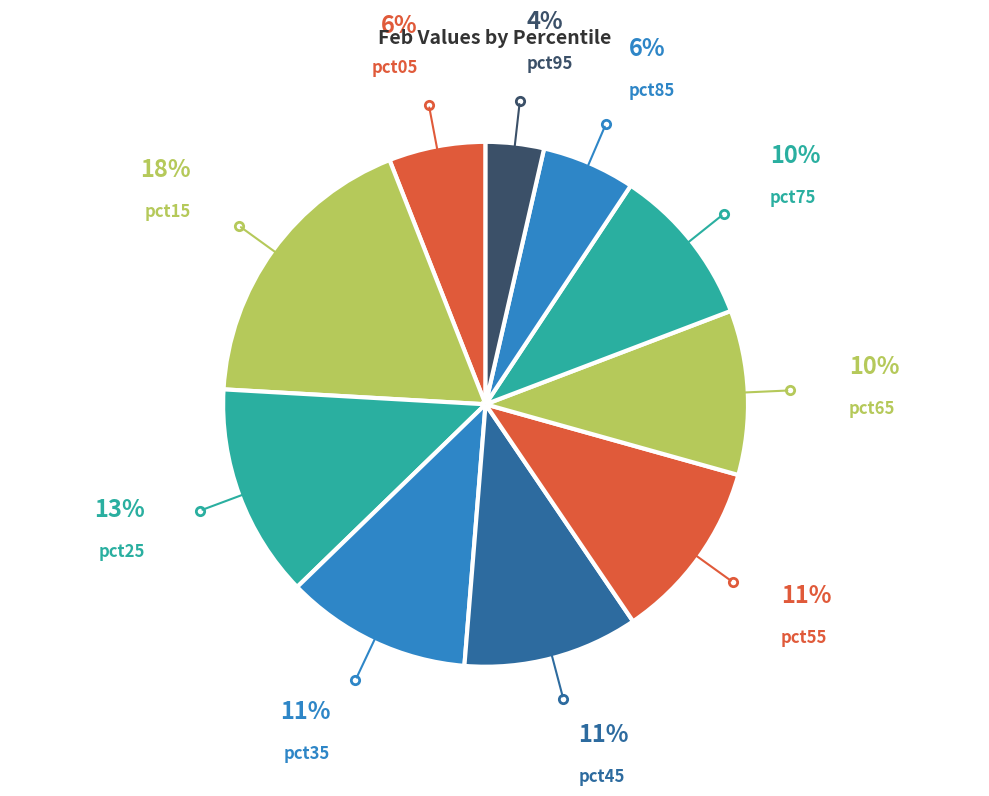

To the nearest percent, what is the combined percentage of pct55 and pct75?

21%